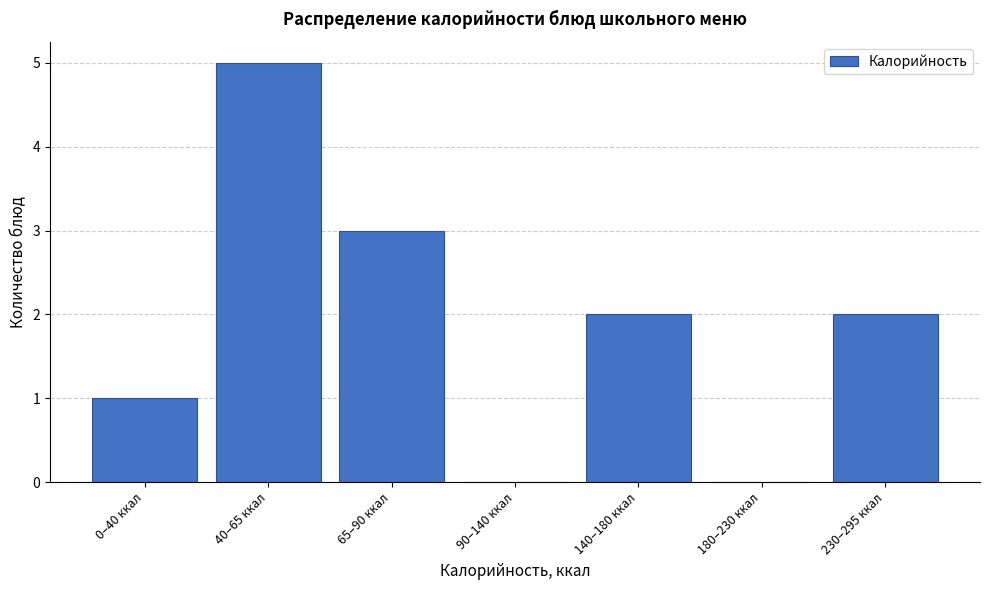

Reading left to right, what are all the values shown in this chart?

0–40 ккал=1	40–65 ккал=5	65–90 ккал=3	90–140 ккал=0	140–180 ккал=2	180–230 ккал=0	230–295 ккал=2